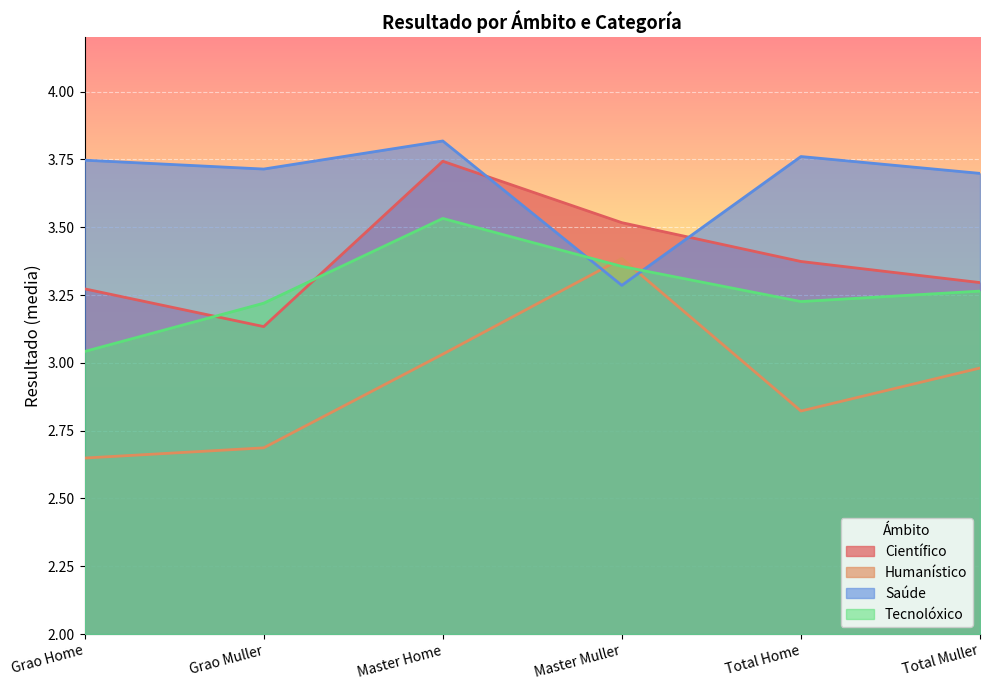

Rank the series by their maximum value, from lowest to highest.

Humanístico, Tecnolóxico, Científico, Saúde